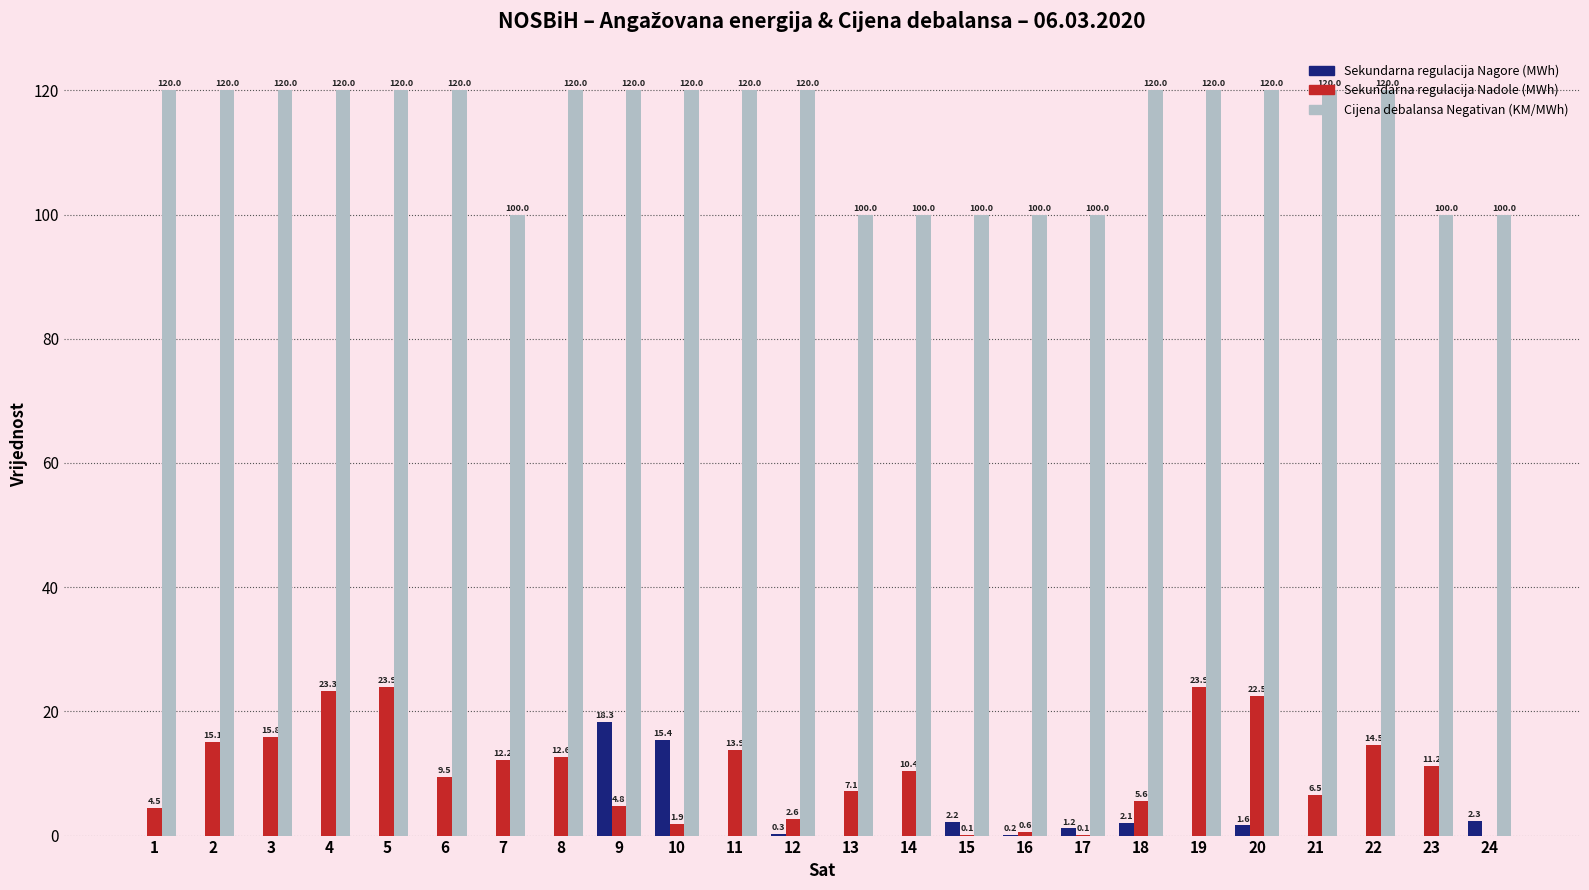

Is it true that Sekundarna regulacija Nagore (MWh) equals 8.6 at 7?

False